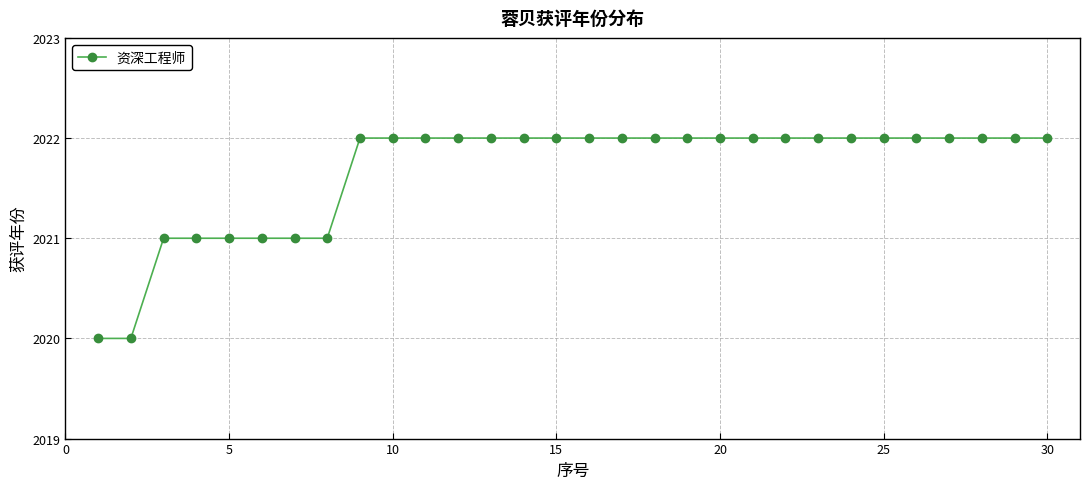

What is the average value?

2022